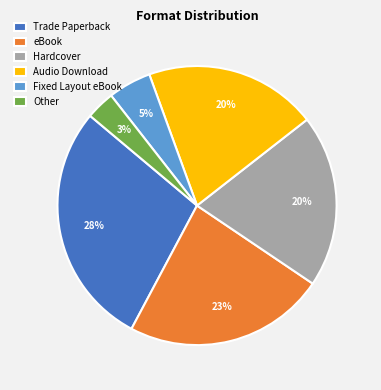

Between Trade Paperback and Audio Download, which is larger?

Trade Paperback